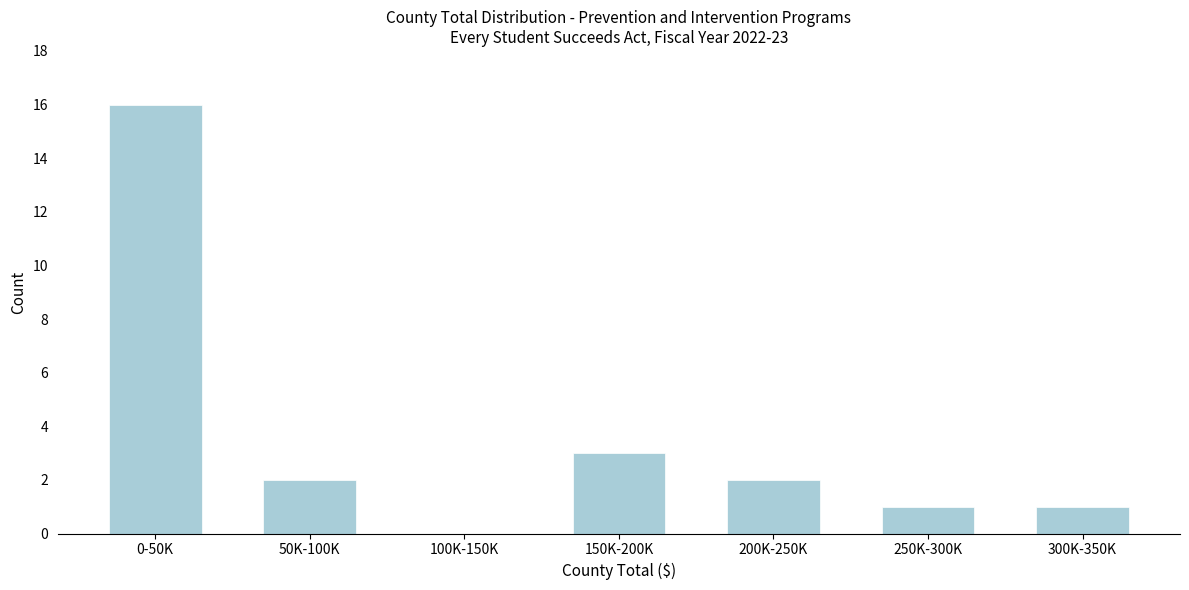

Reading left to right, extract all data points from this chart.

0-50K=16	50K-100K=2	100K-150K=0	150K-200K=3	200K-250K=2	250K-300K=1	300K-350K=1